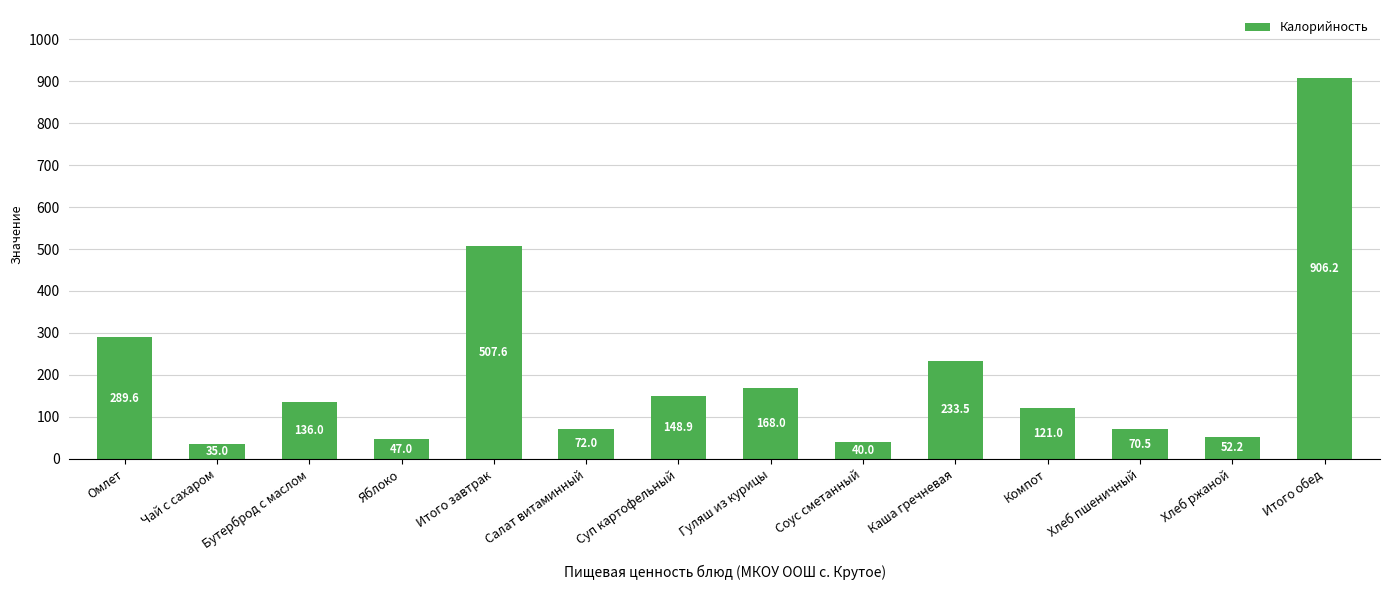

What is the difference between the maximum and minimum values?

871.2